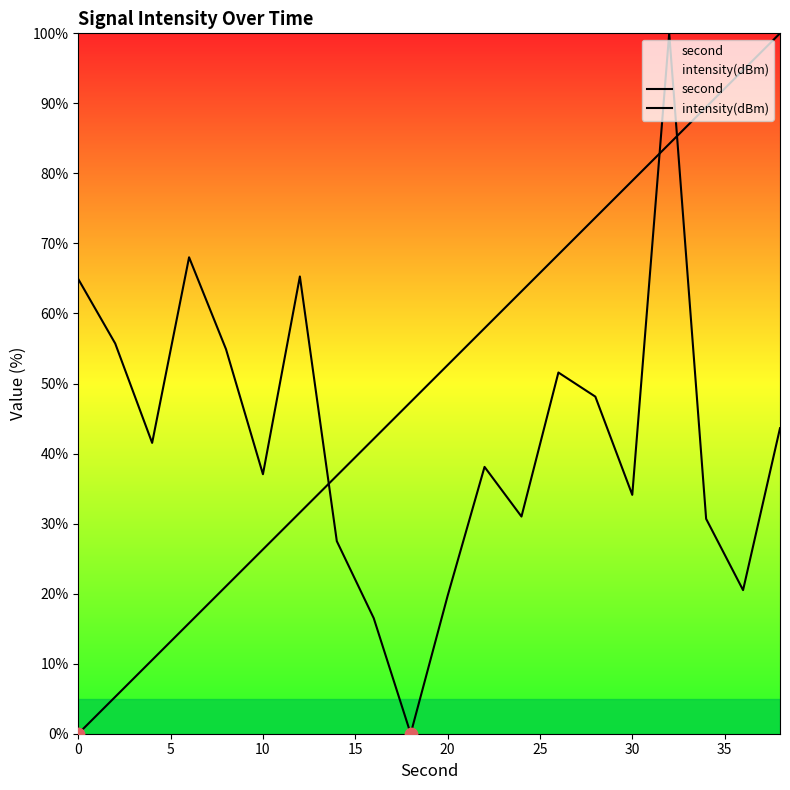

Which series reaches the maximum Y coordinate?

second